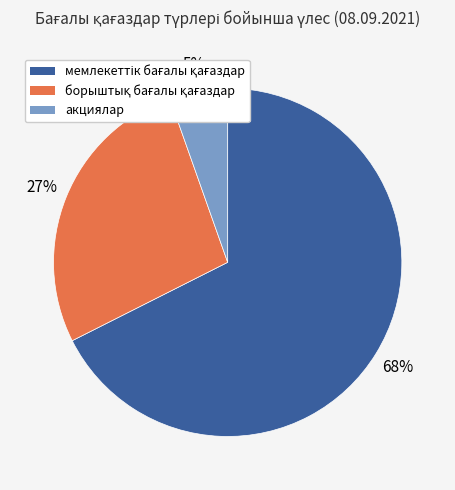

To the nearest percent, what percentage of the pie is акциялар?

5%